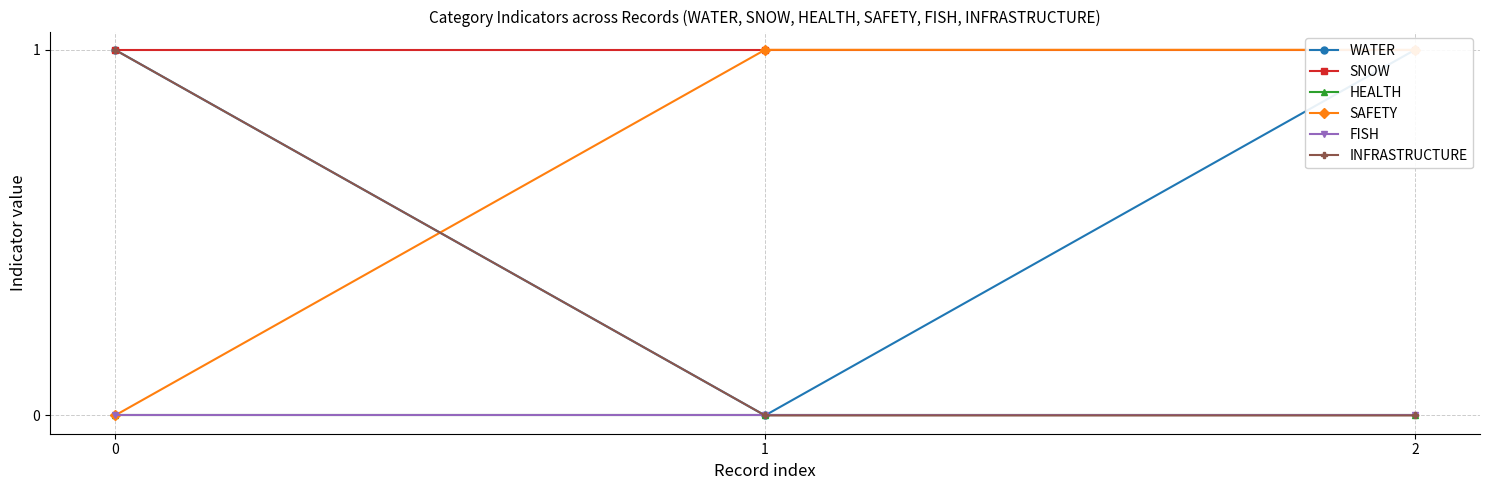

Between 0 and 2, which series saw the biggest shift?

SAFETY